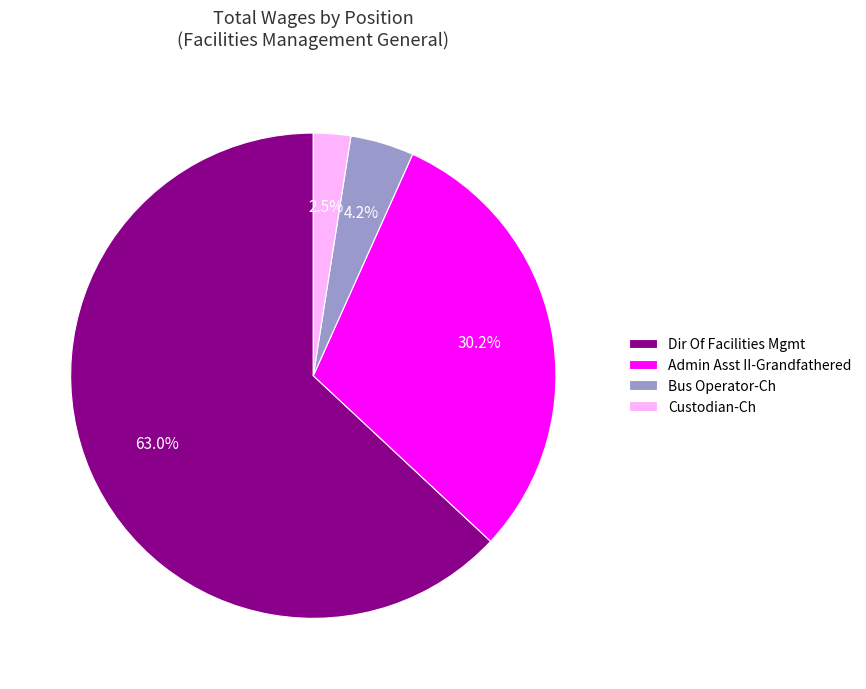

Between Custodian-Ch and Dir Of Facilities Mgmt, which is larger?

Dir Of Facilities Mgmt